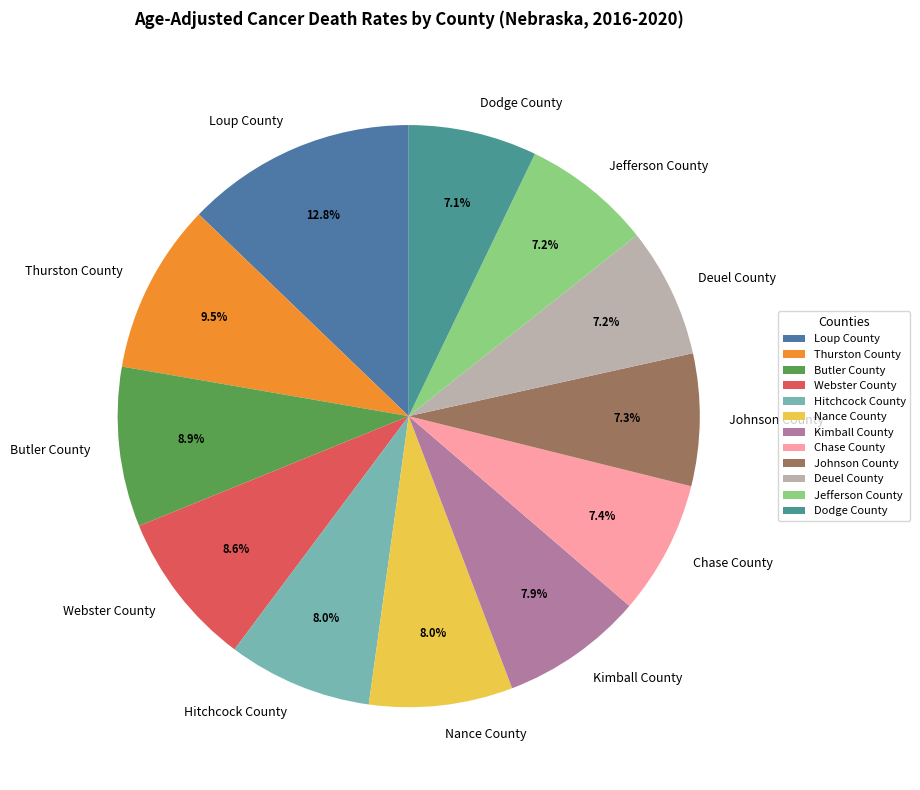

Is it true that Butler County is 9% of the pie?

True